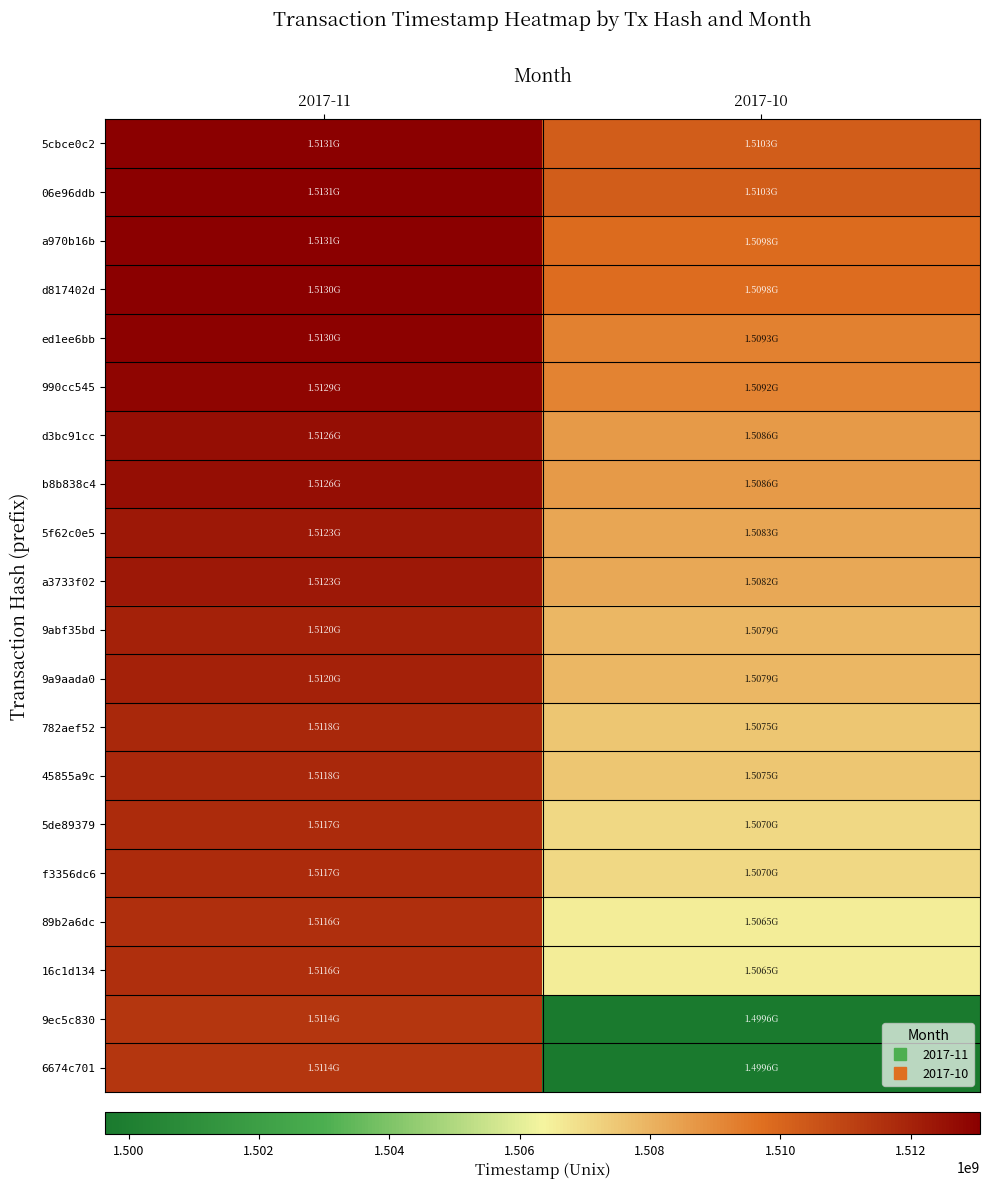

What is the spread (max minus min) of values at 2017-11?

1655118